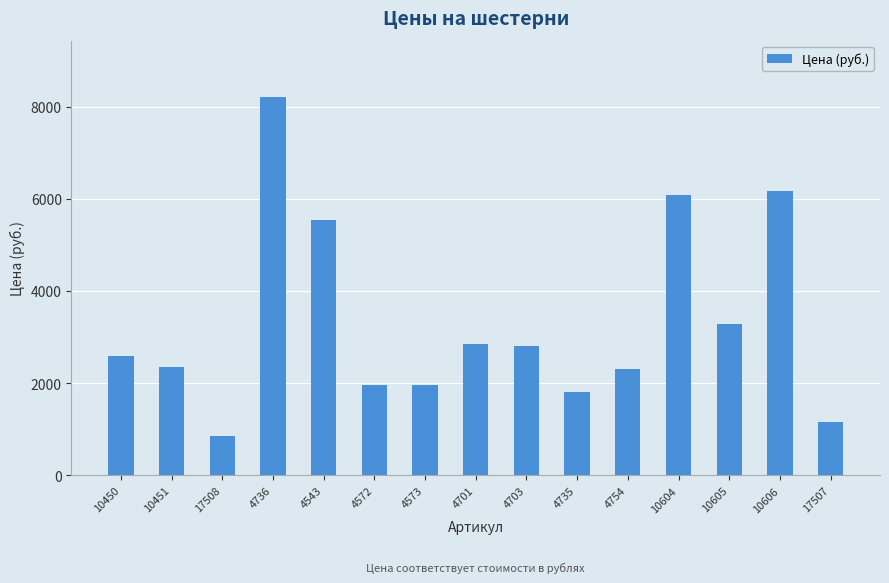

Count the number of categories in the chart.

15